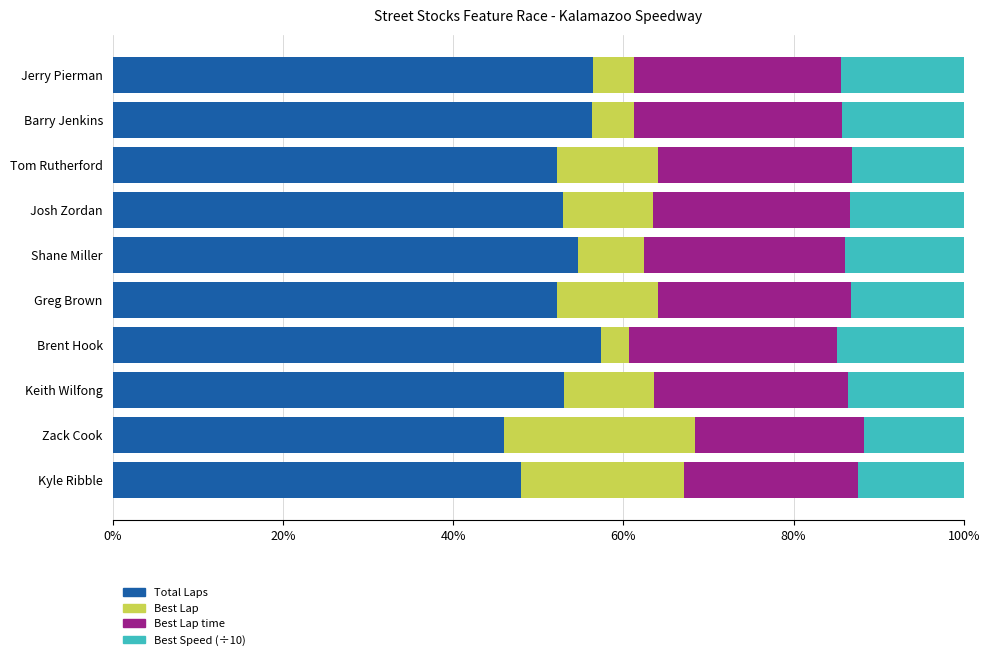

What is the total value across all series at Josh Zordan?

100.0